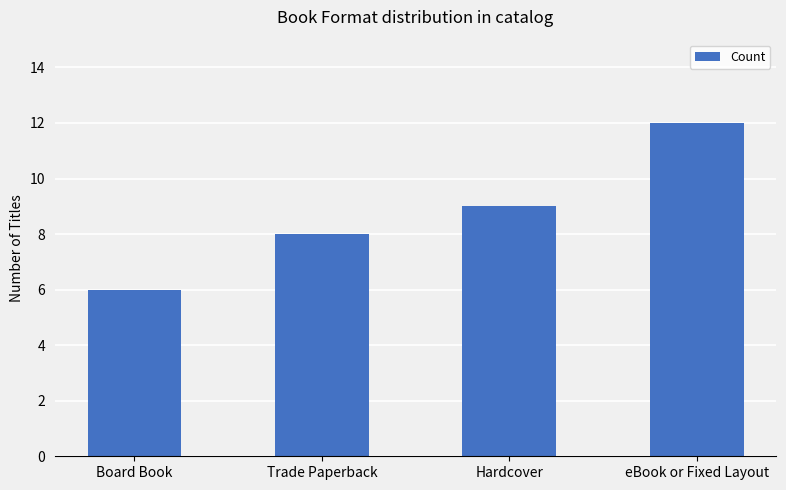

The chart shows a value of 2 at Trade Paperback. True or false?

False